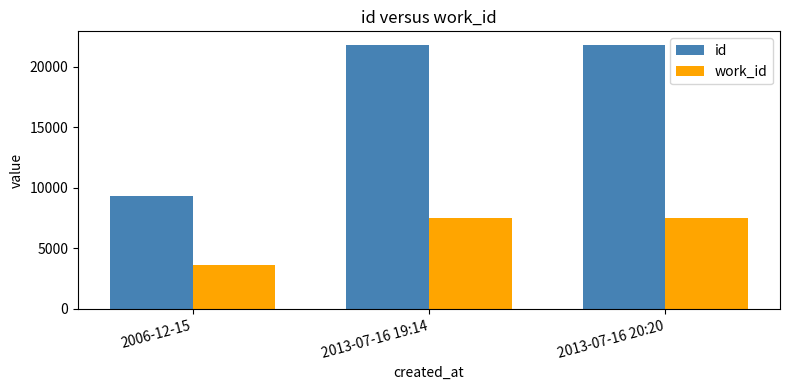

What are all the series names shown in the legend?

id, work_id